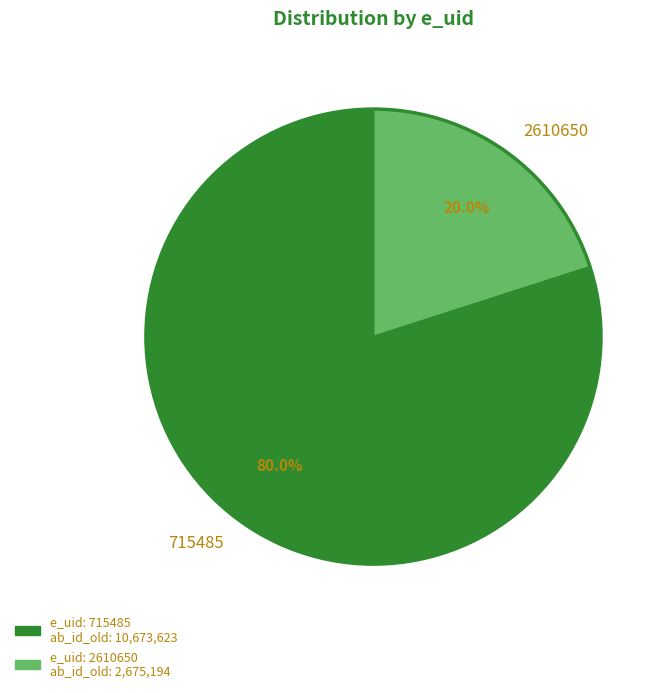

Rank the categories by value from lowest to highest.

2610650, 715485